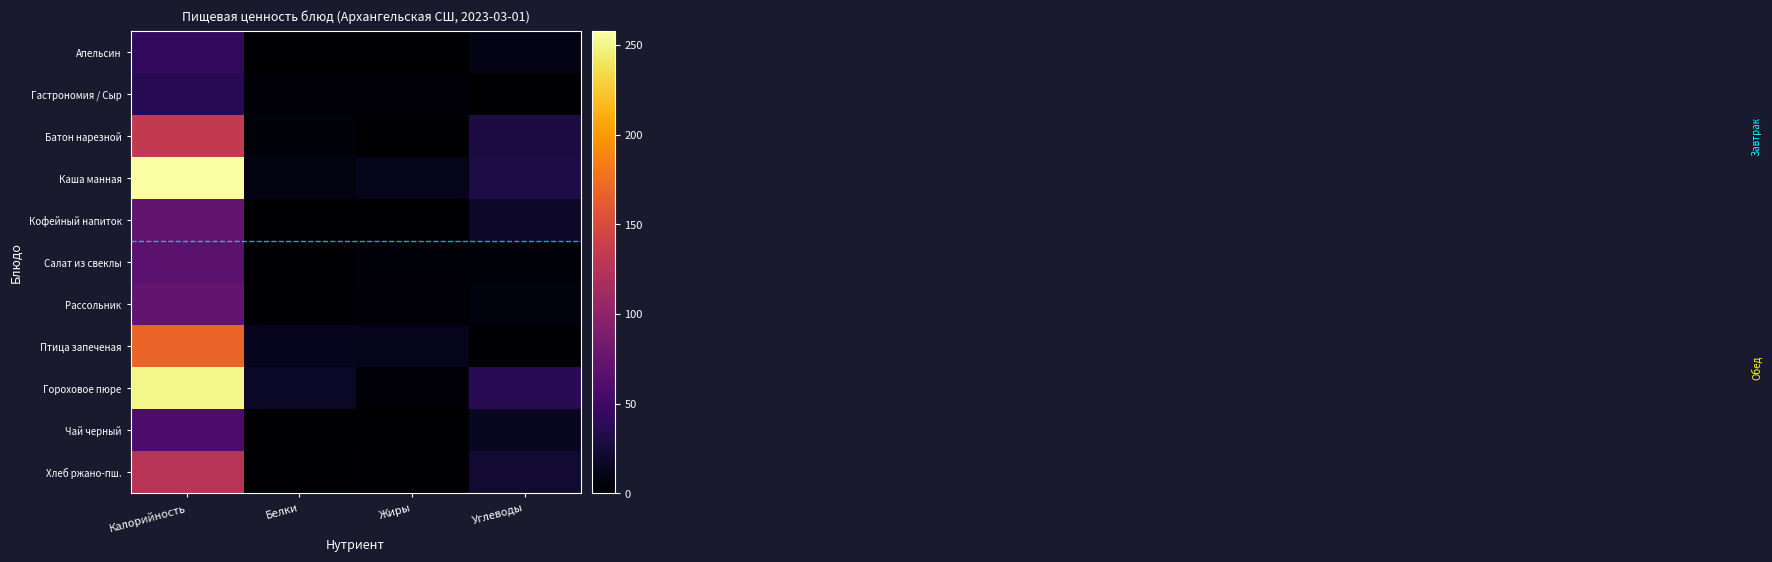

At which category is the sum across all series the highest?

Калорийность